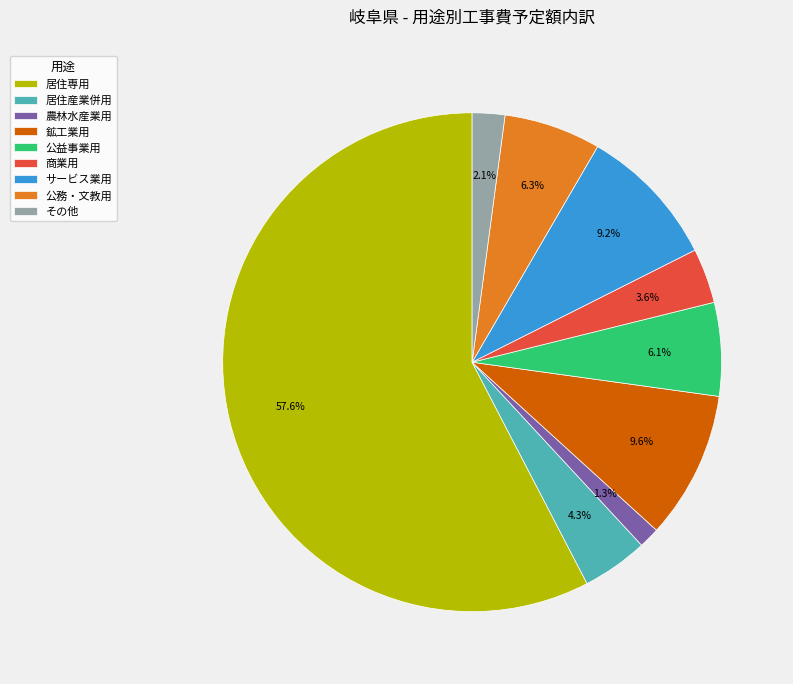

Is there a majority slice in this chart?

Yes